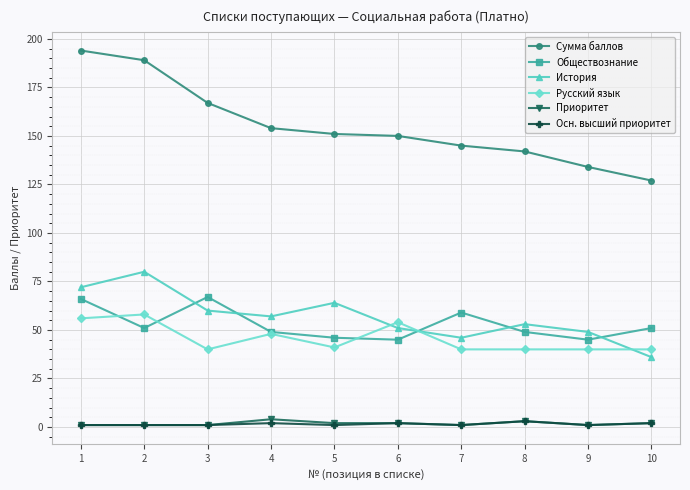

Which series has the largest range (max minus min)?

Сумма баллов